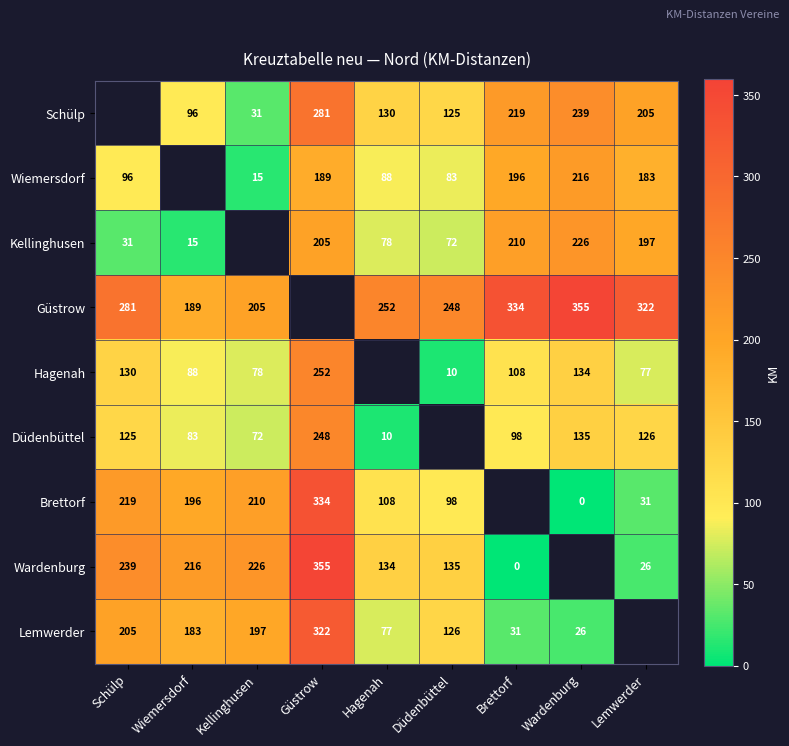

The Wardenburg series shows 206 at Hagenah. True or false?

False